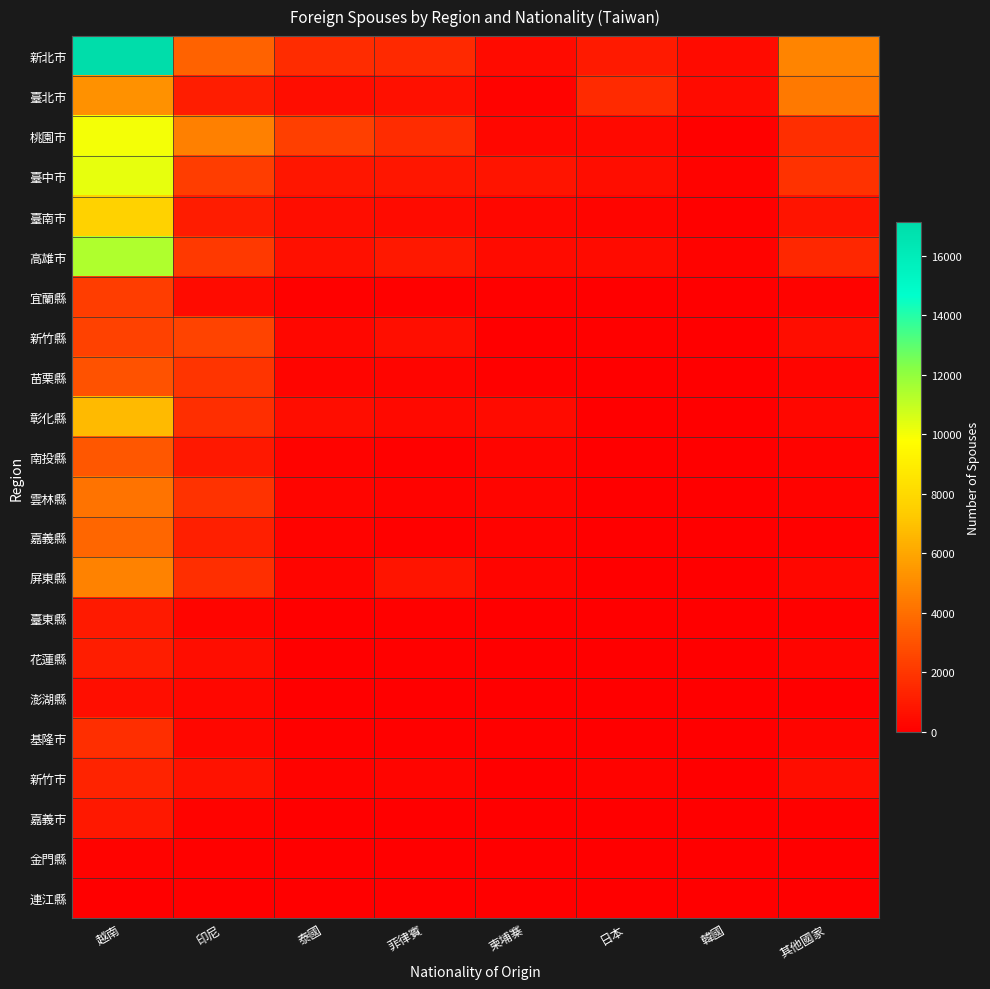

Between 越南 and 日本, which is larger?

越南